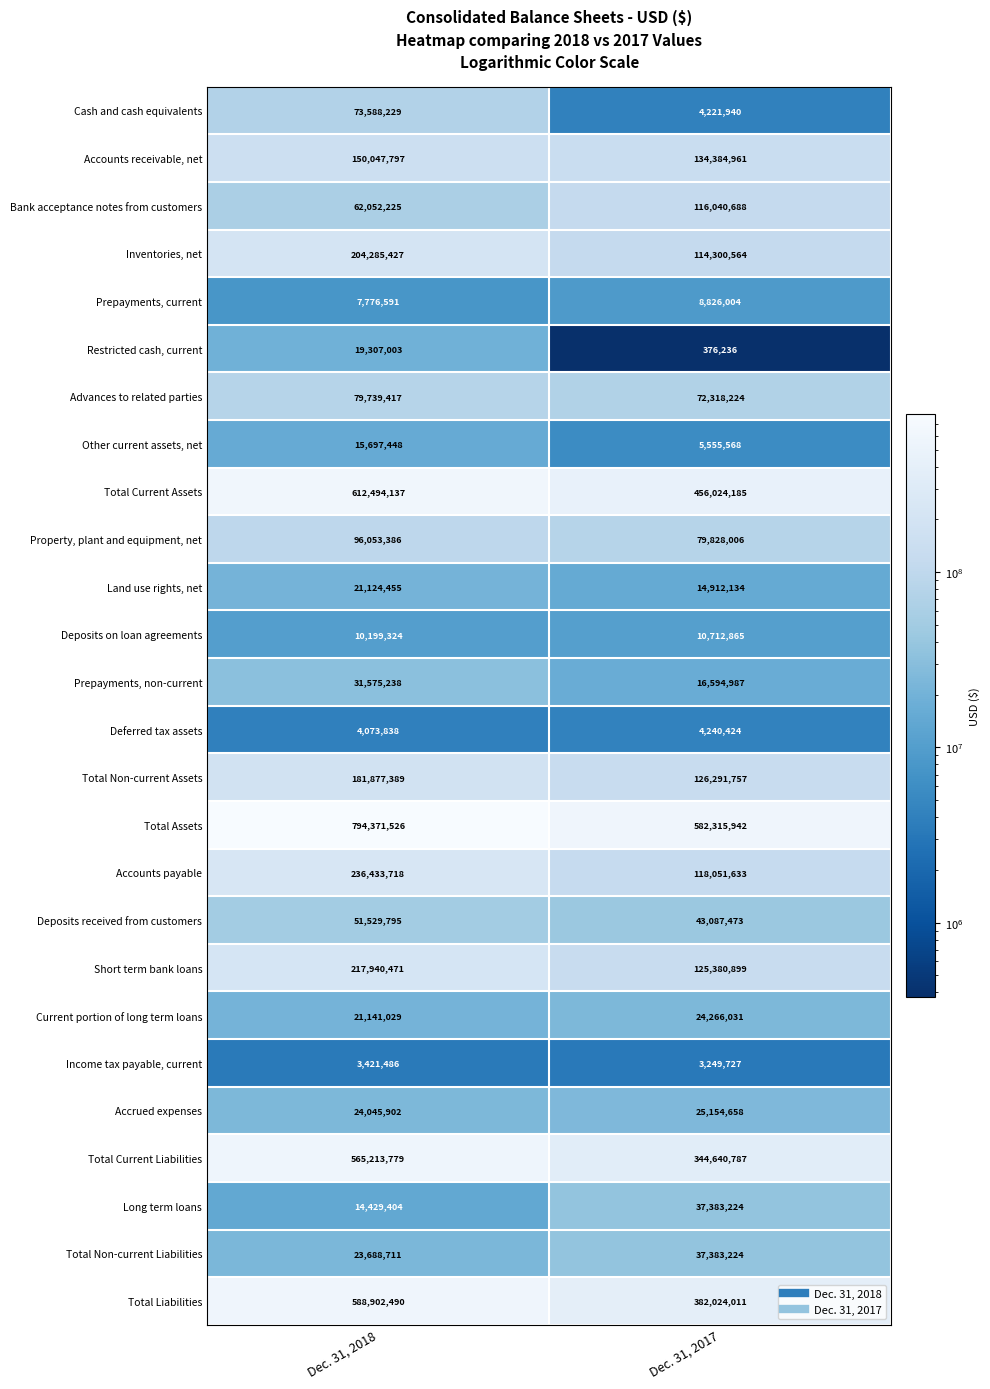

Is the value of Accrued expenses at Dec. 31, 2017 greater than the value of Total Current Liabilities at Dec. 31, 2017?

No